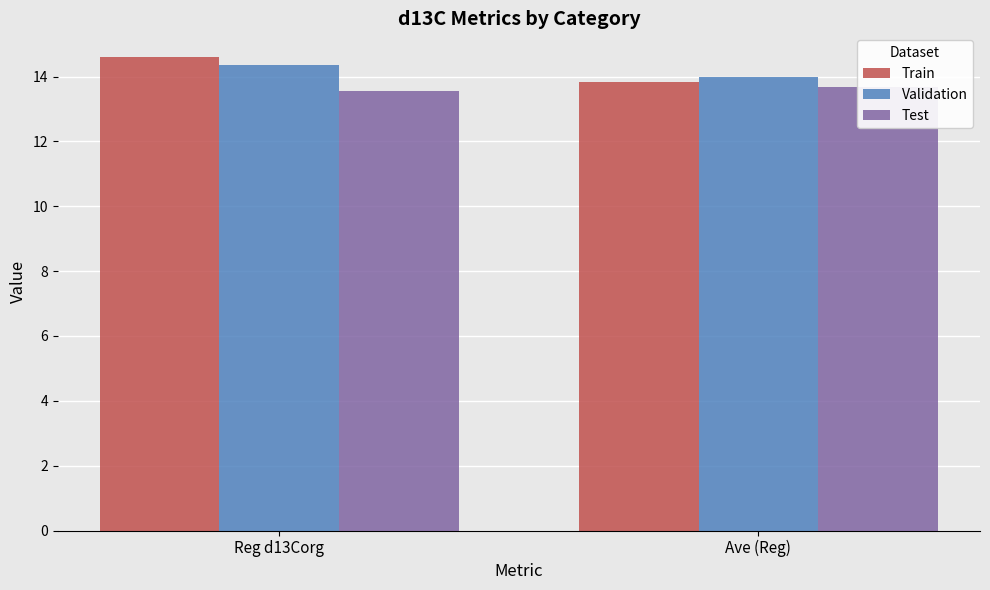

The Validation series shows 14.4 at Reg d13Corg. True or false?

True